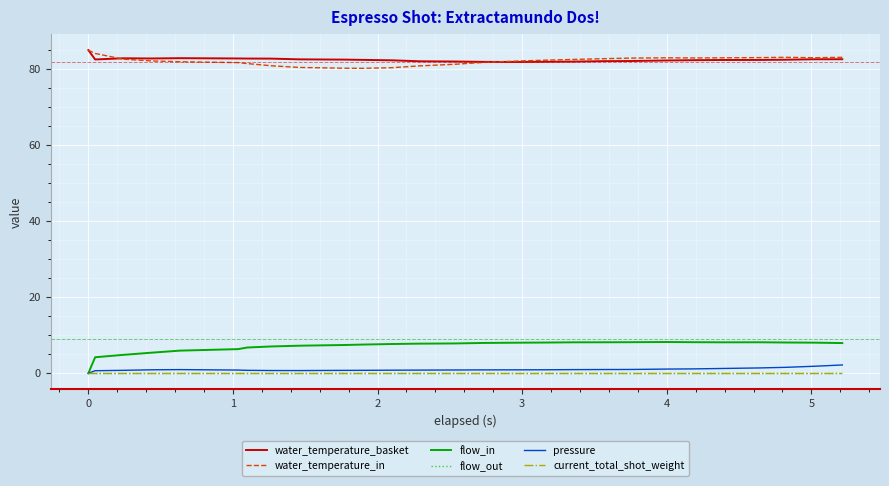

Does the chart have visible grid lines?

Yes